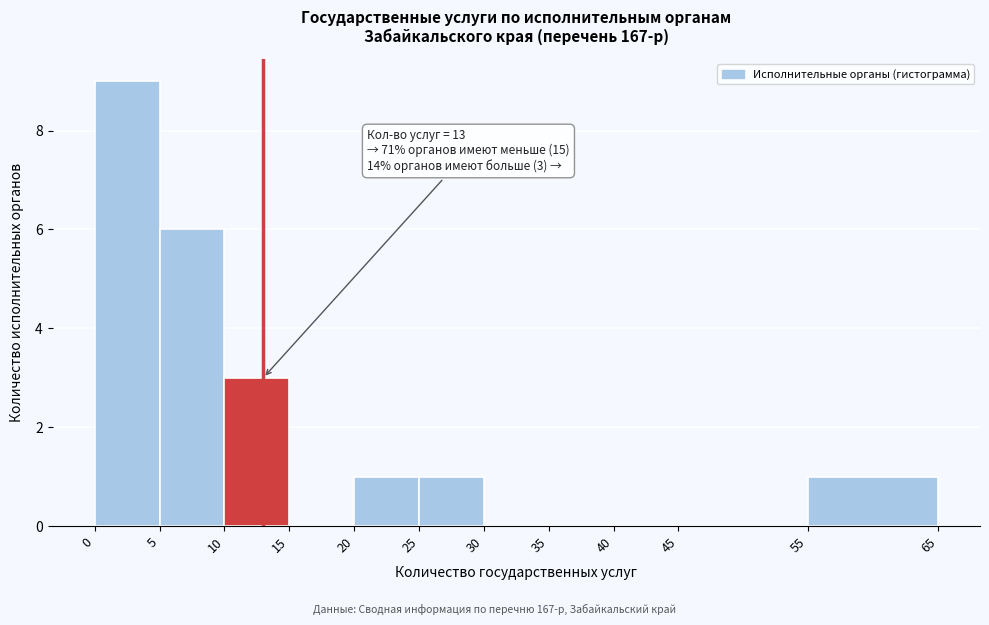

Over which range of the x-axis is the bar tallest?

0 to 5